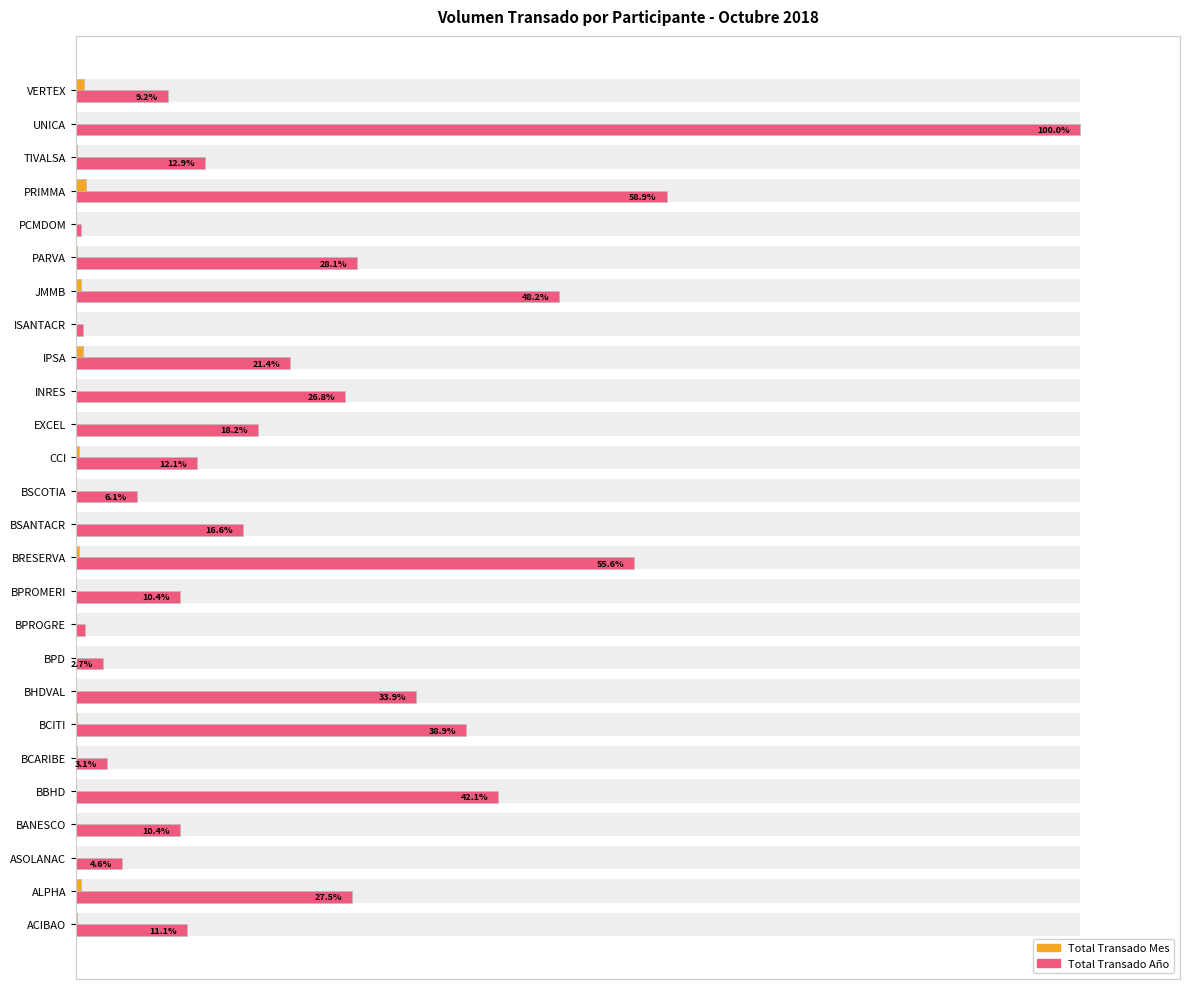

What is the highest value of the Total Transado Mes series?

1.0